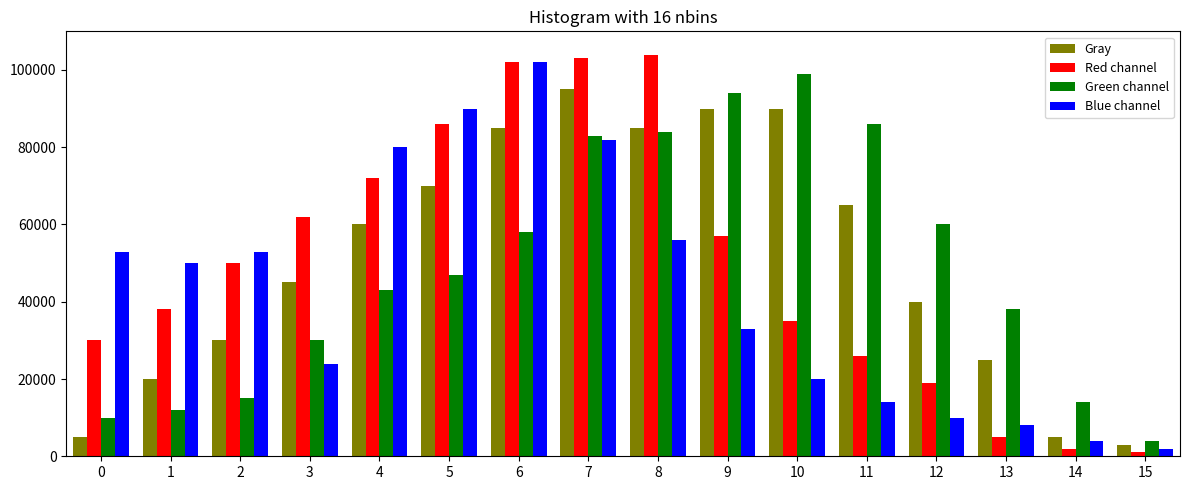

What is the minimum value for Green channel?

4000